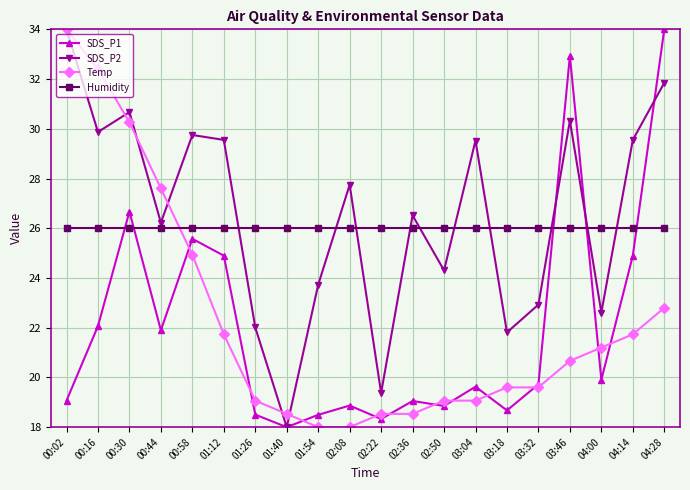

True or false: SDS_P2 and Humidity cross at least once.

True